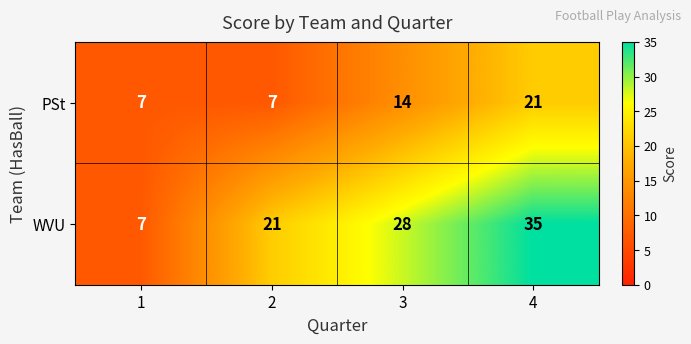

What is the difference between the highest and lowest values at 2?

14